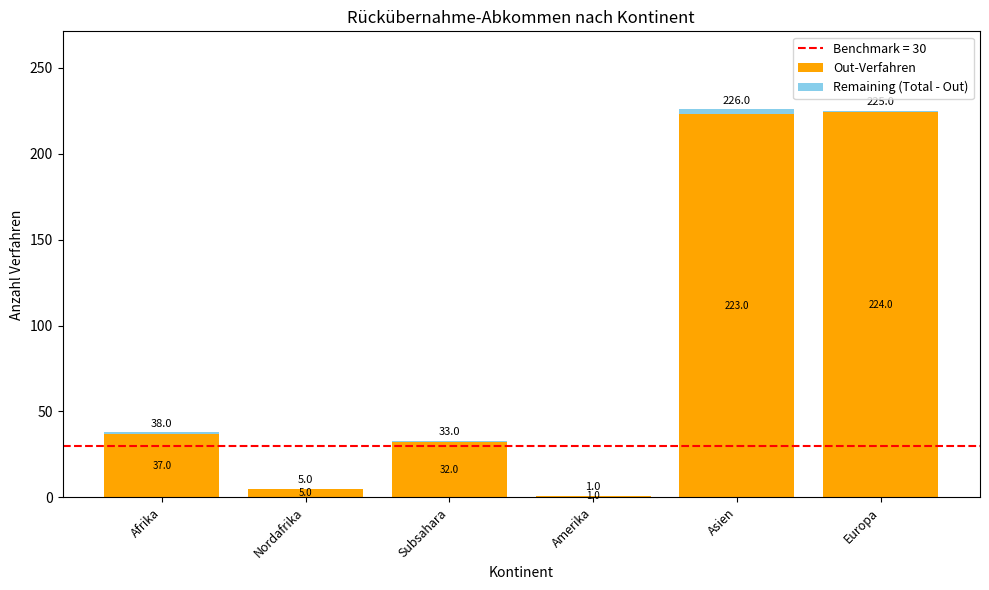

What is the sum of the Out-Verfahren values at Amerika and Europa?

225